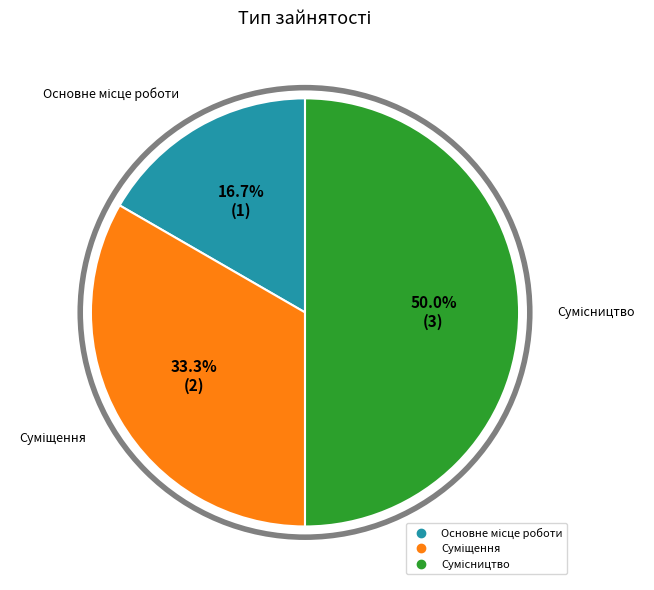

Does Сумісництво account for over 50% of the chart?

No